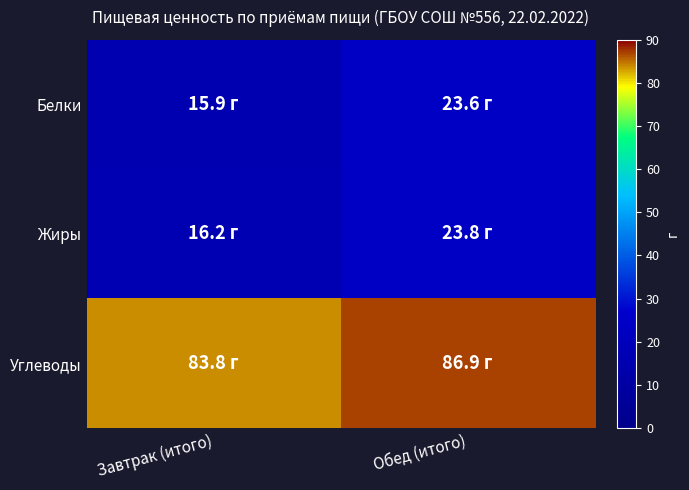

Rank the series by their maximum value, from highest to lowest.

Углеводы, Жиры, Белки